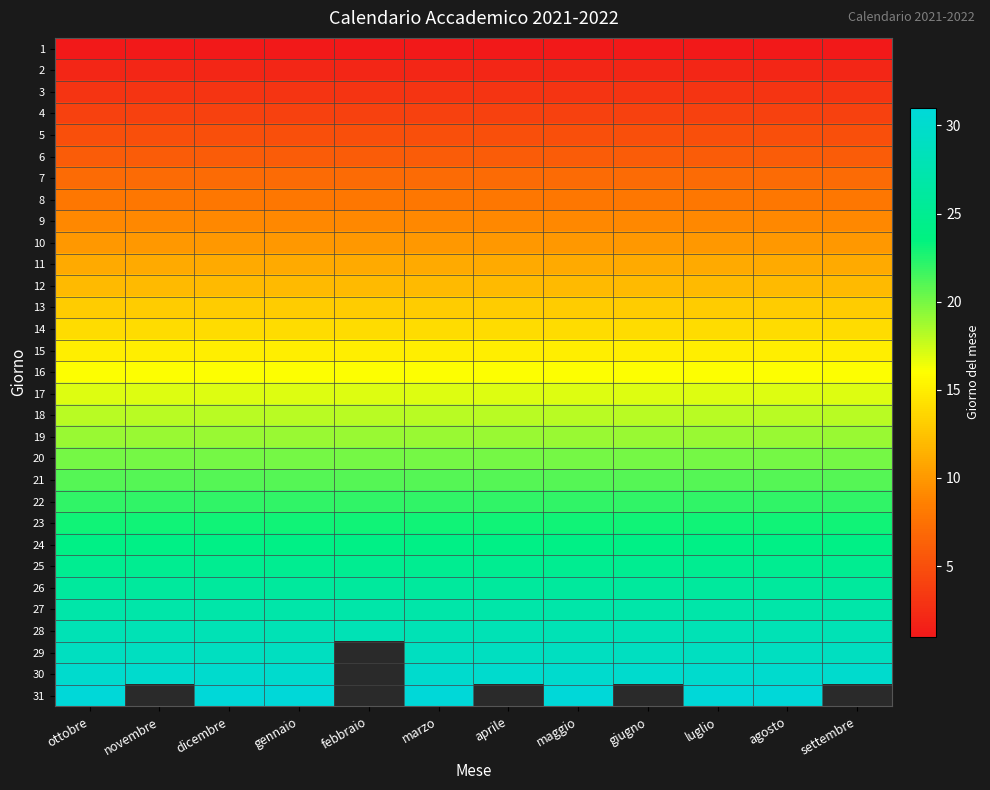

The value of 15 at agosto is 6.4. True or false?

False